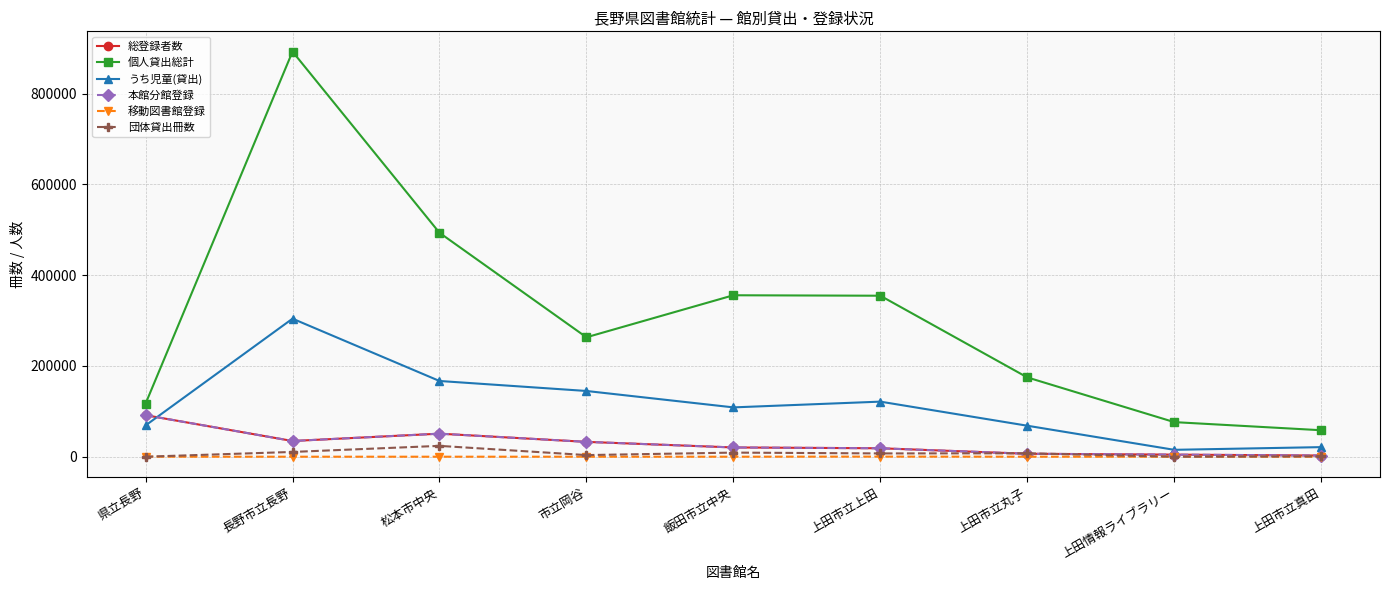

How many lines are shown in the chart?

6